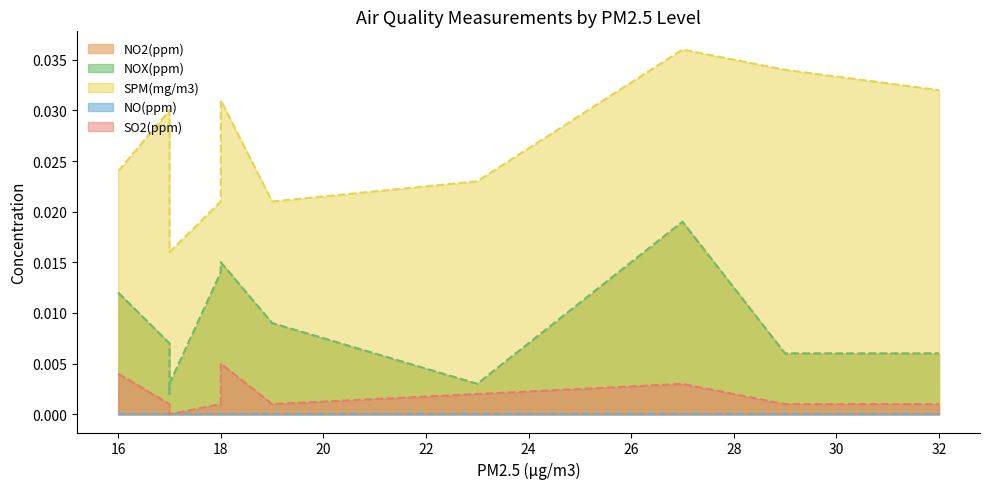

At how many categories does at least one series exceed 0?

16